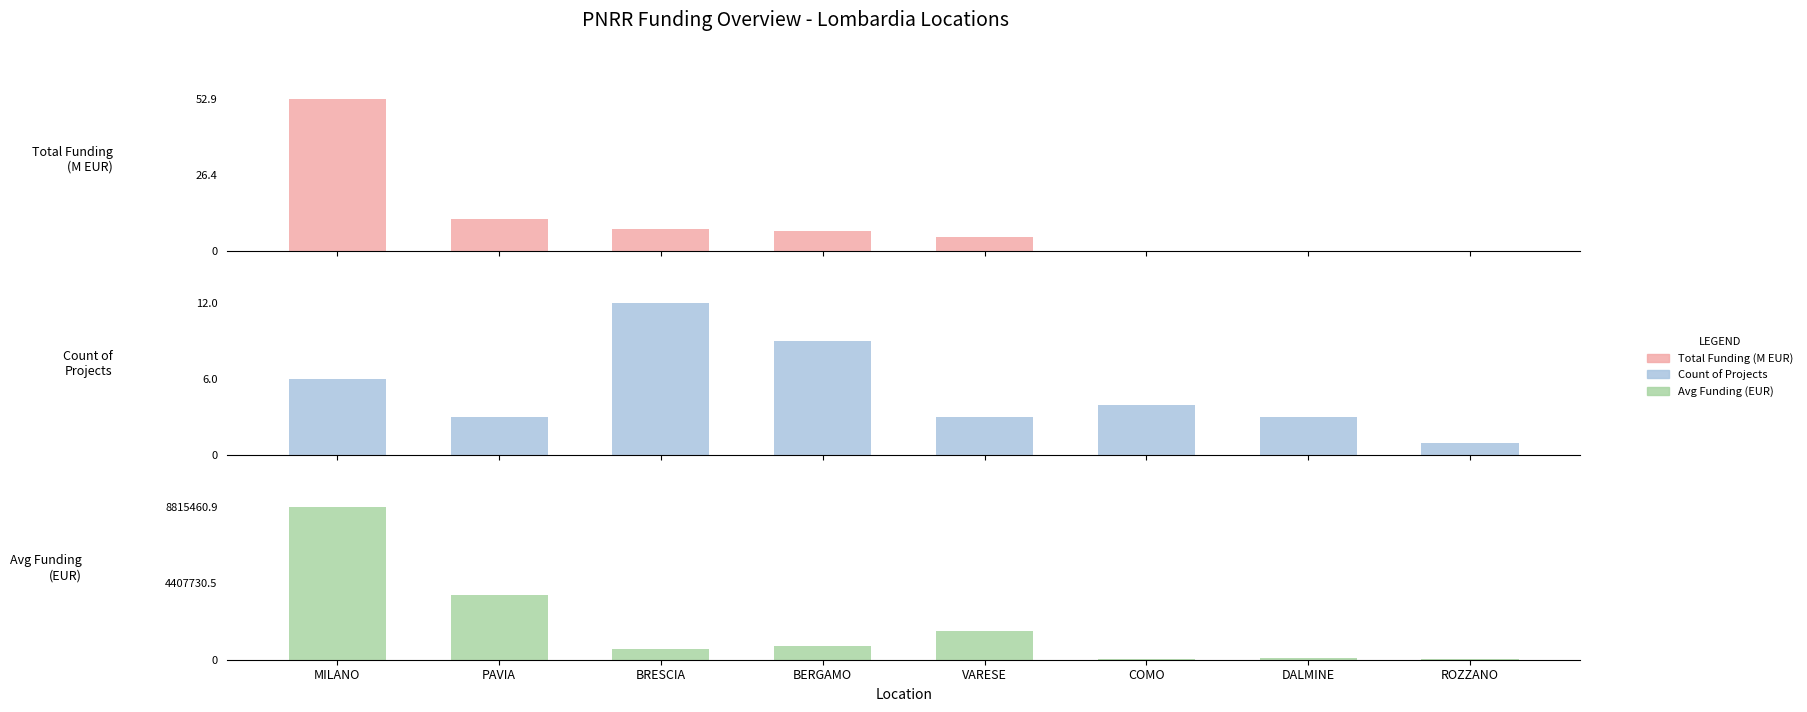

What is the sum of the Total Funding (M EUR) values at DALMINE and COMO?

0.4